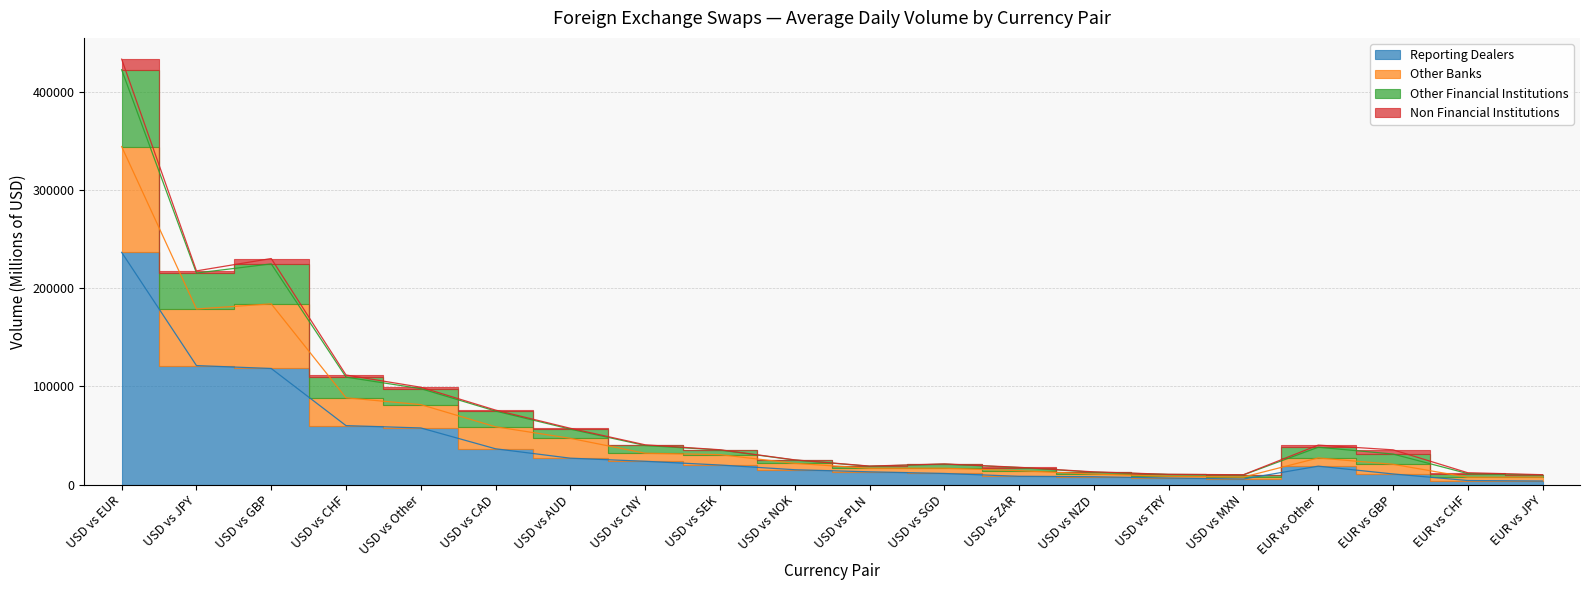

How many interior local peaks does the Other Banks series have?

3